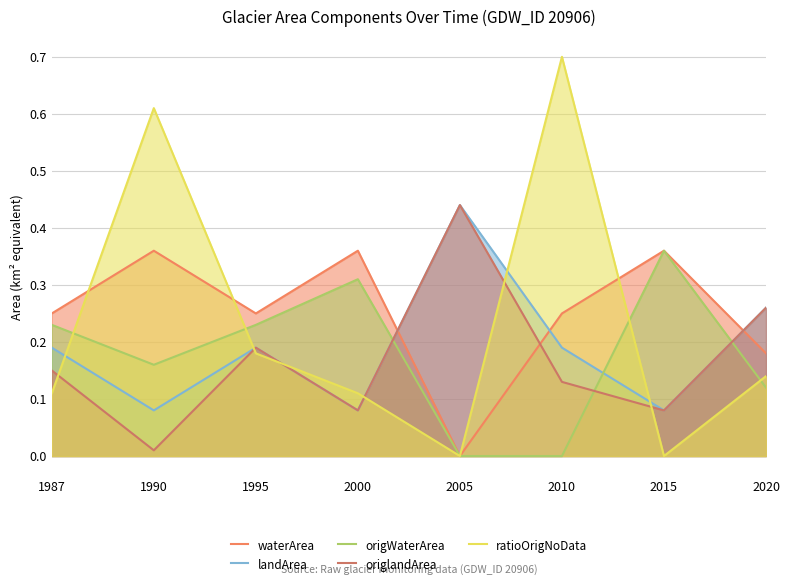

What are all the series names shown in the legend?

waterArea, landArea, origWaterArea, origlandArea, ratioOrigNoData